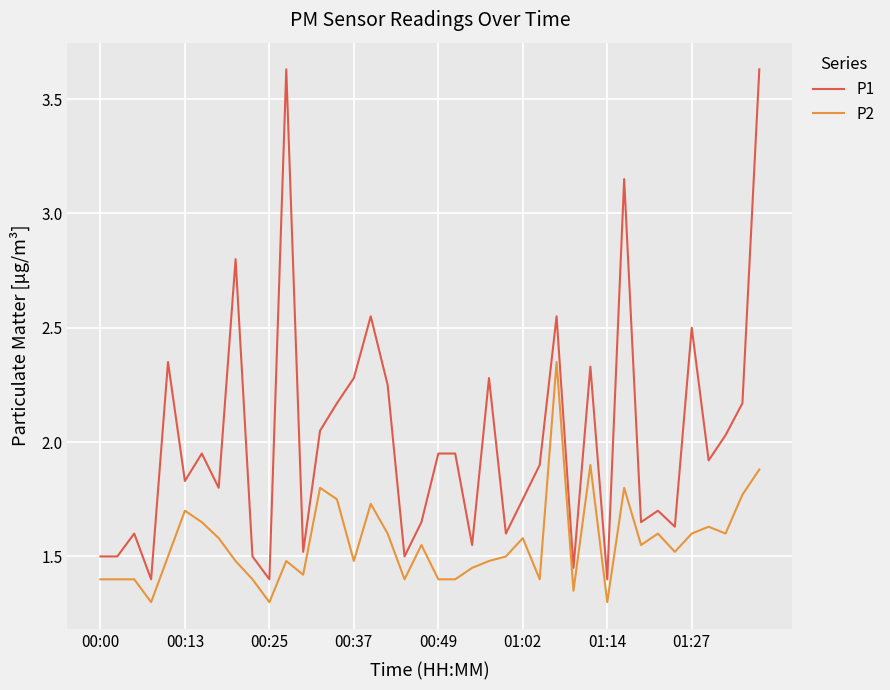

Which series has the largest total across all categories?

P1